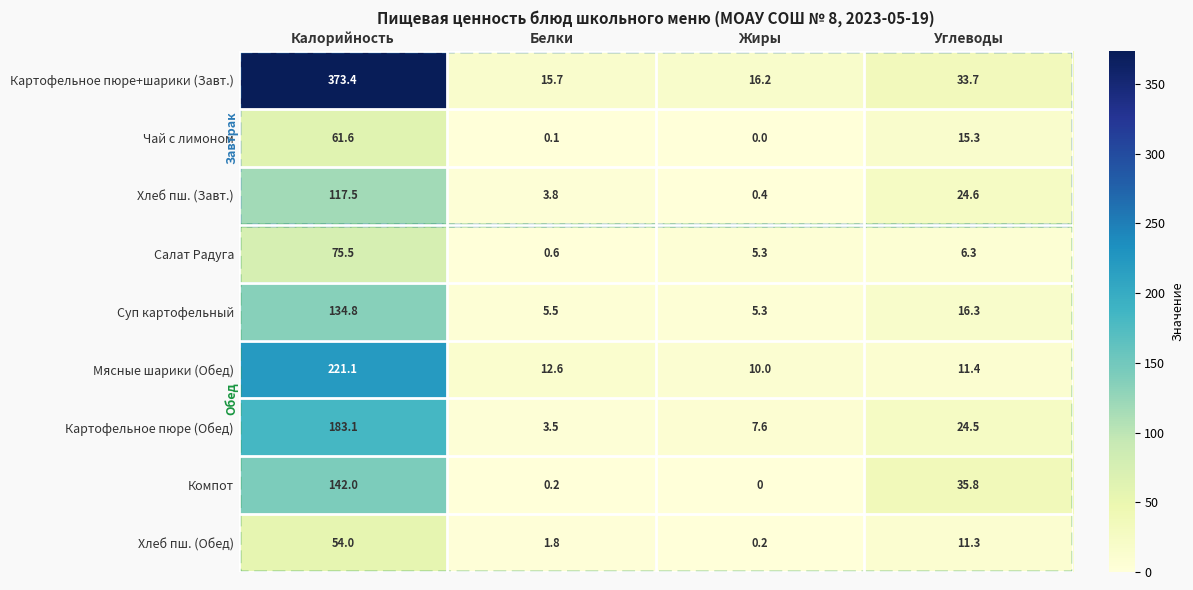

True or false: Хлеб пш. (Обед) has a value of 54.0 at Калорийность.

True